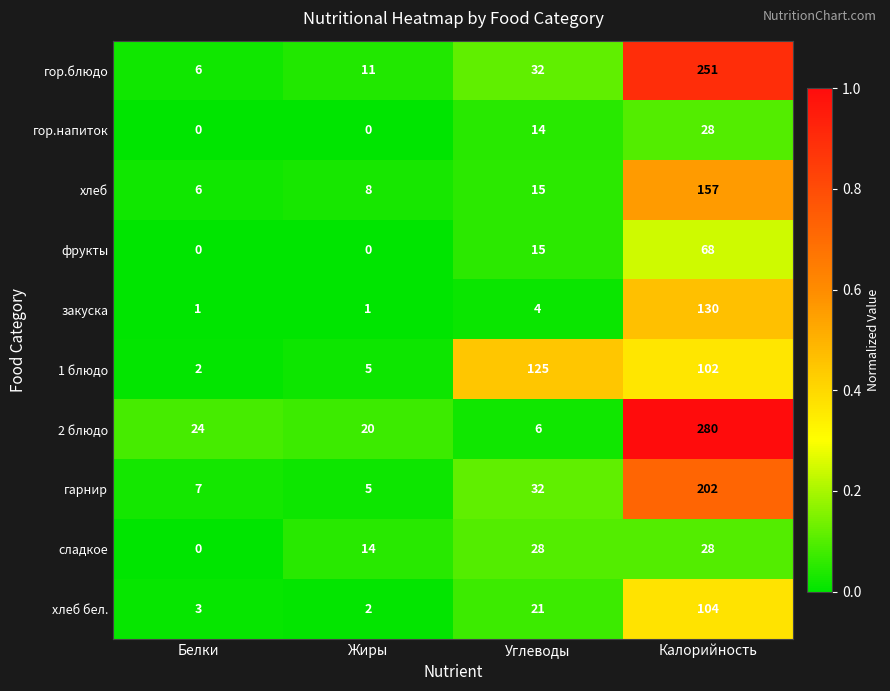

List the labels in order of 2 блюдо value, smallest first.

Углеводы, Жиры, Белки, Калорийность